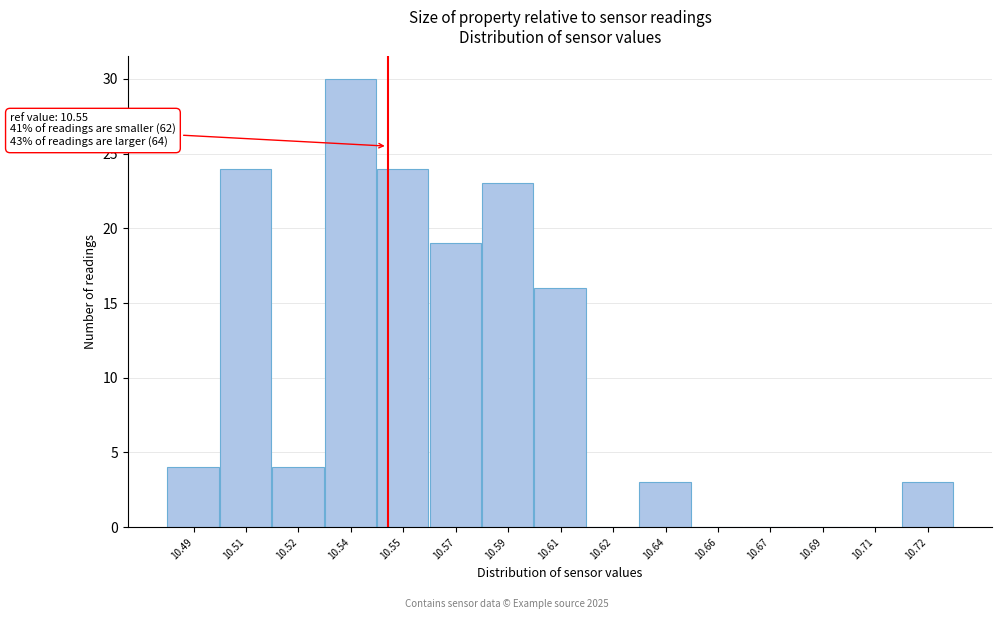

Reading left to right, transcribe all the data shown in this chart.

10.49=4	10.51=24	10.52=4	10.54=30	10.55=24	10.57=19	10.59=23	10.61=16	10.62=0	10.64=3	10.66=0	10.67=0	10.69=0	10.71=0	10.72=3